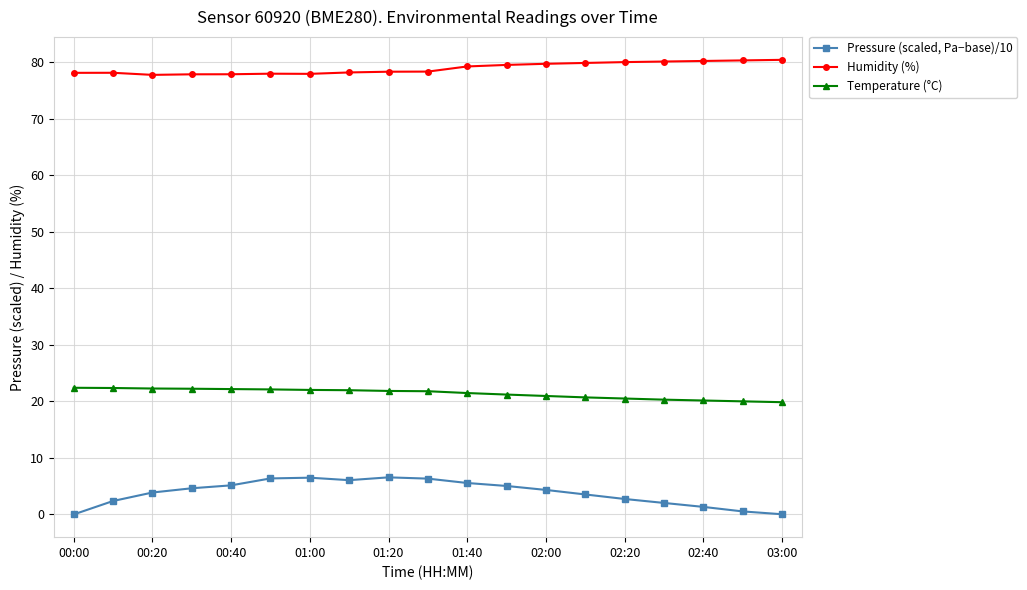

At how many categories does at least one series exceed 54?

19